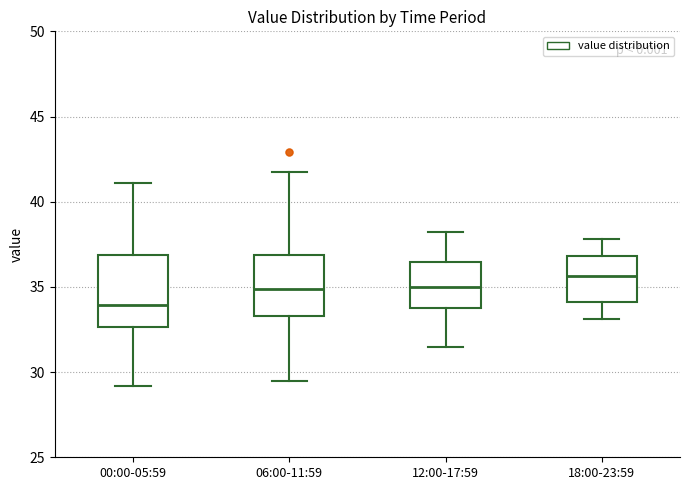

Reading left to right, transcribe this box plot: for each box, give where its median line is, the range the box spans, and where its two whiskers end, as read against the y-axis. The values are not printed on the chart, so give them approximately, as read against the axis.

00:00-05:59: median 34.0, box 32.5 to 37.0, whiskers 29.0 to 41.0
06:00-11:59: median 35.0, box 33.5 to 37.0, whiskers 29.5 to 42.0
12:00-17:59: median 35.0, box 34.0 to 36.5, whiskers 31.5 to 38.0
18:00-23:59: median 35.5, box 34.0 to 37.0, whiskers 33.0 to 38.0